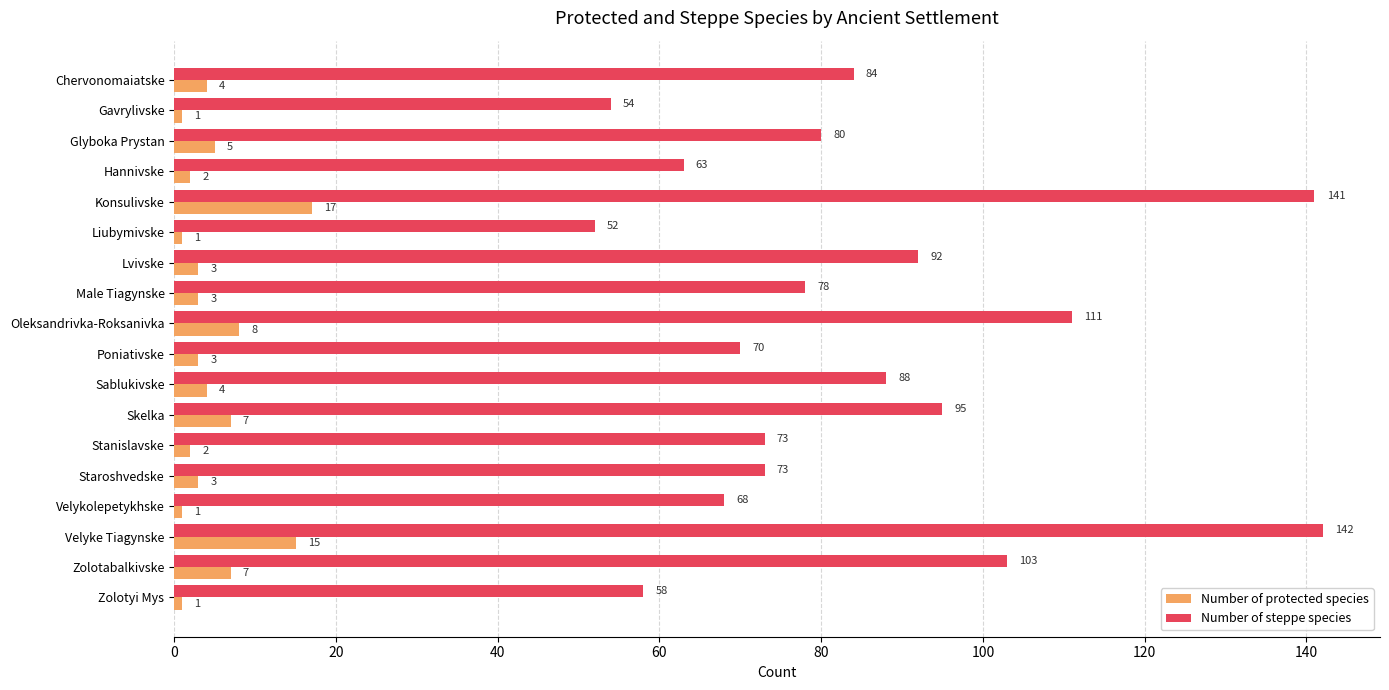

Rank the series by their maximum value, from highest to lowest.

Number of steppe species, Number of protected species